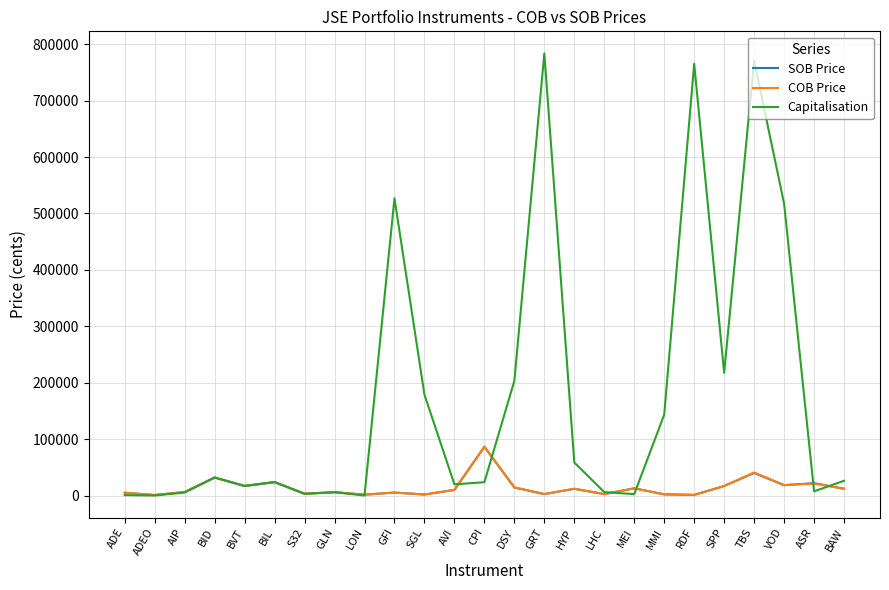

What are all the series names shown in the legend?

SOB Price, COB Price, Capitalisation